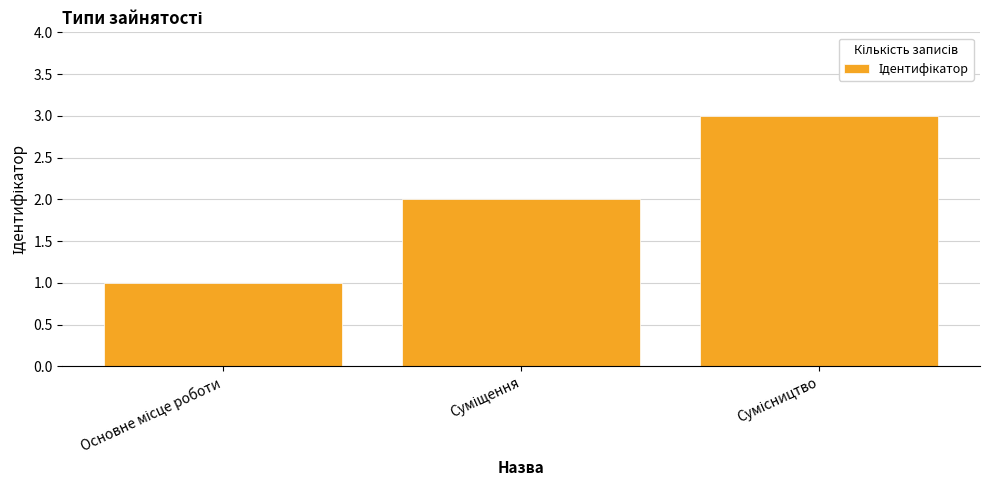

What is the maximum value shown in the chart?

3